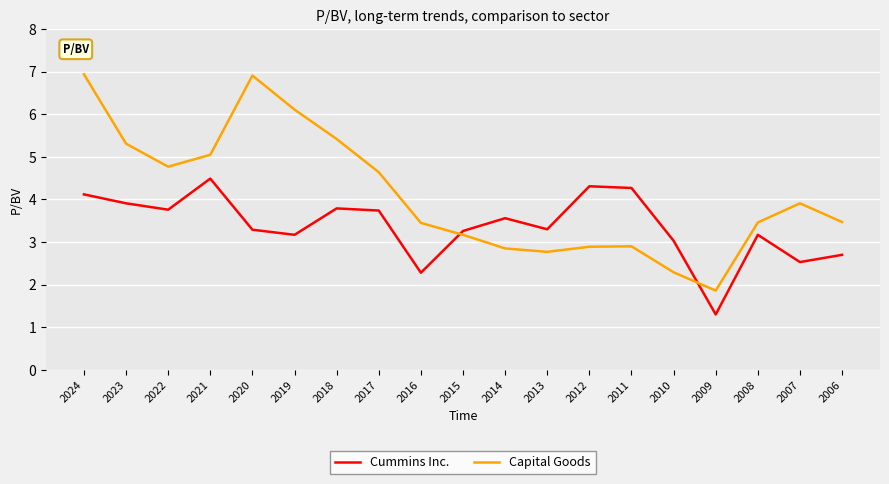

What is the minimum value for Capital Goods?

1.9